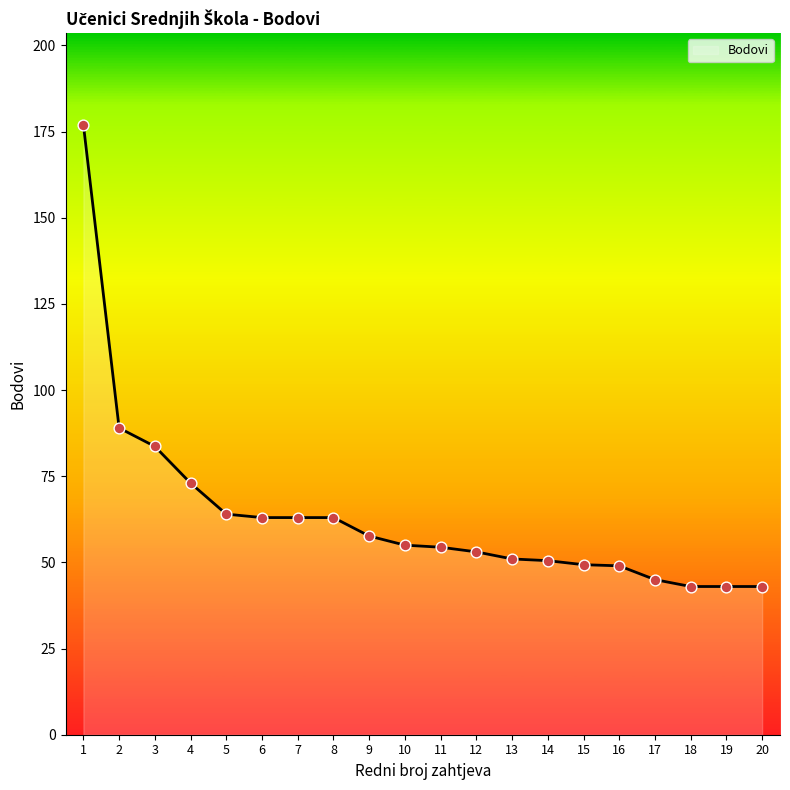

Between 20 and 13, which is larger?

13